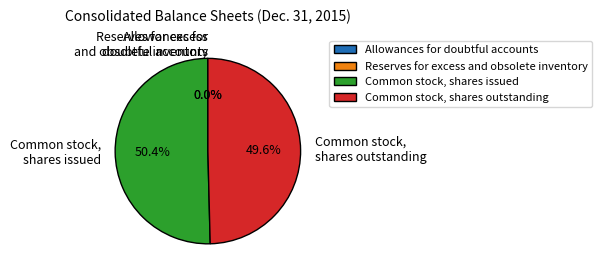

Which category has the biggest portion of the pie?

Common stock, shares issued